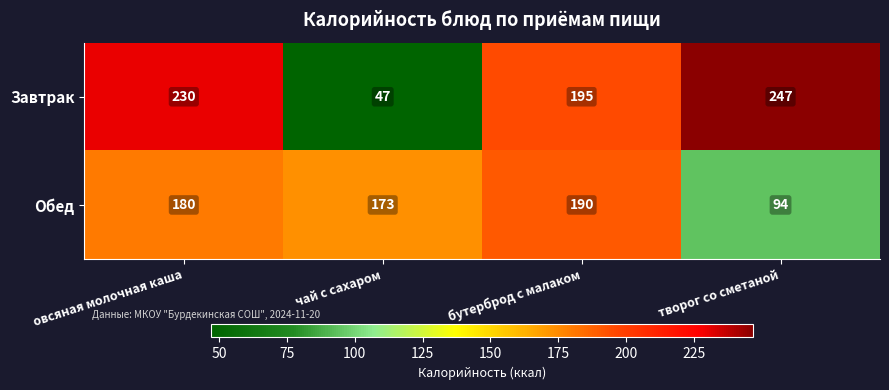

Rank the series by their maximum value, from lowest to highest.

Обед, Завтрак